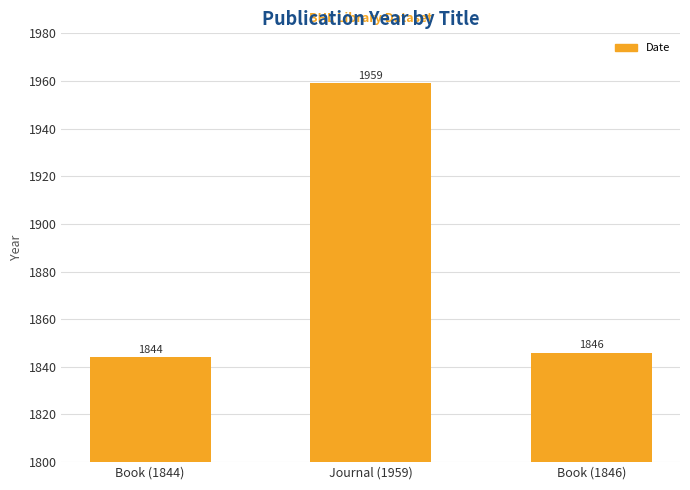

What is the label of the 1st bar from the left?

Book (1844)